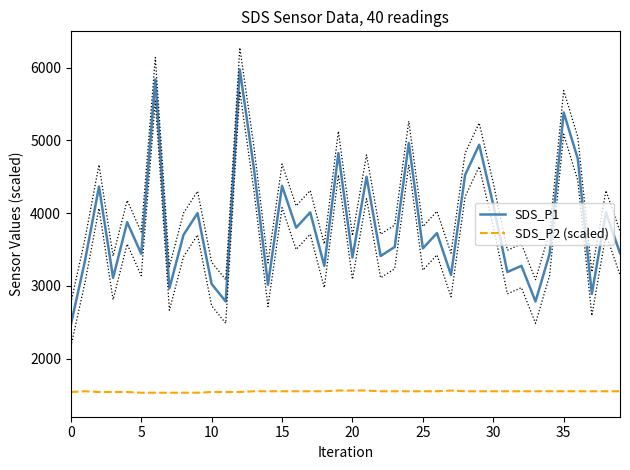

What is the total value across all series at 27?

4710